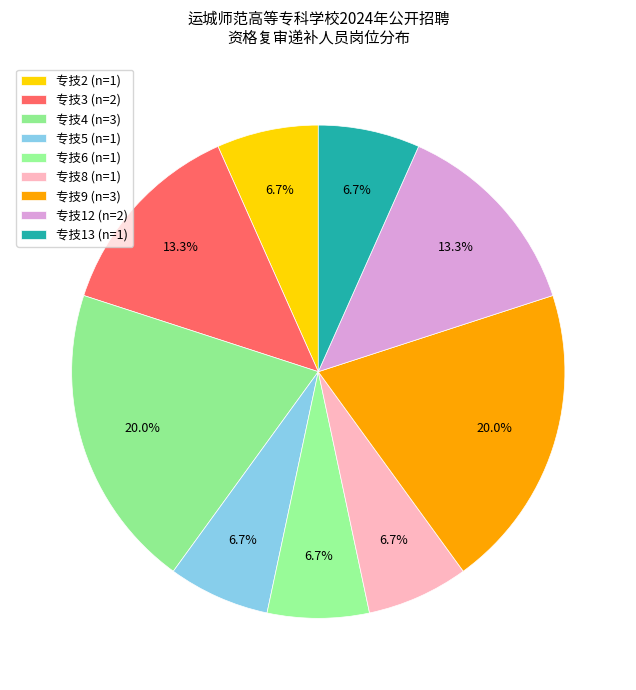

Count the number of slices in the pie.

9